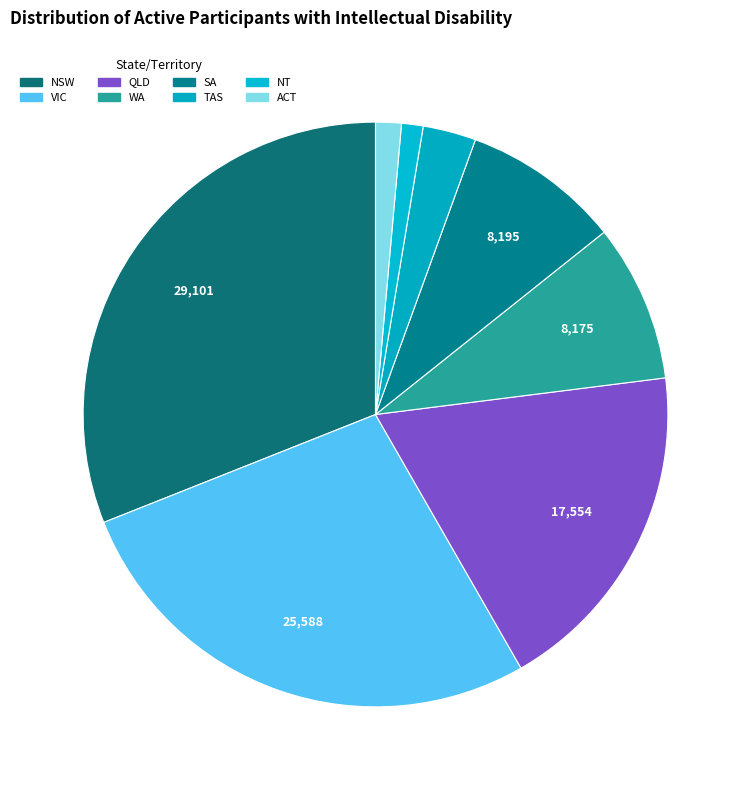

Is it true that NSW is 31% of the pie?

True